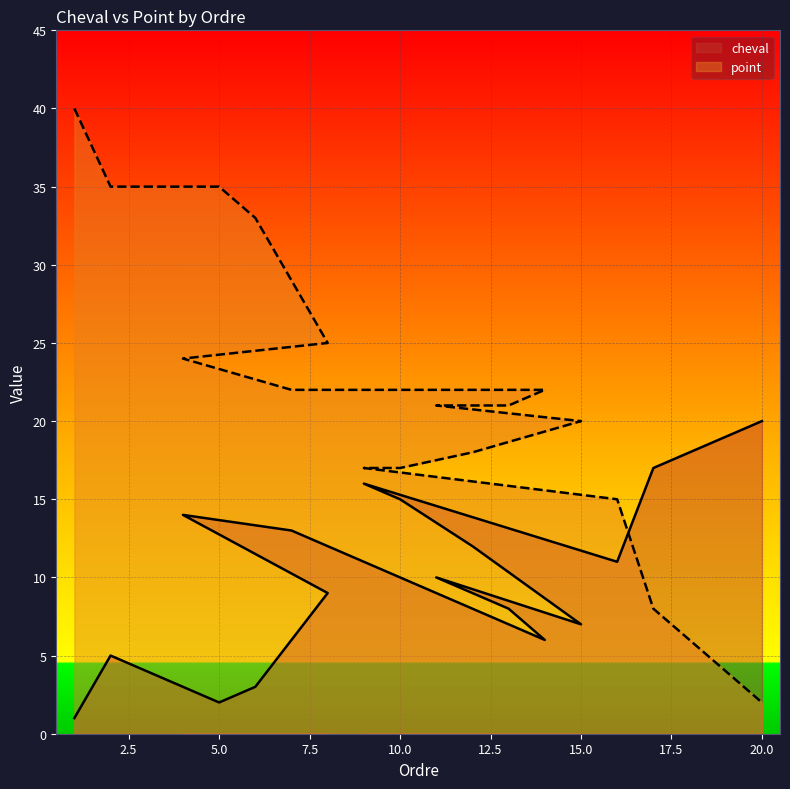

What is the value of the point point at the 11th from the left?

21